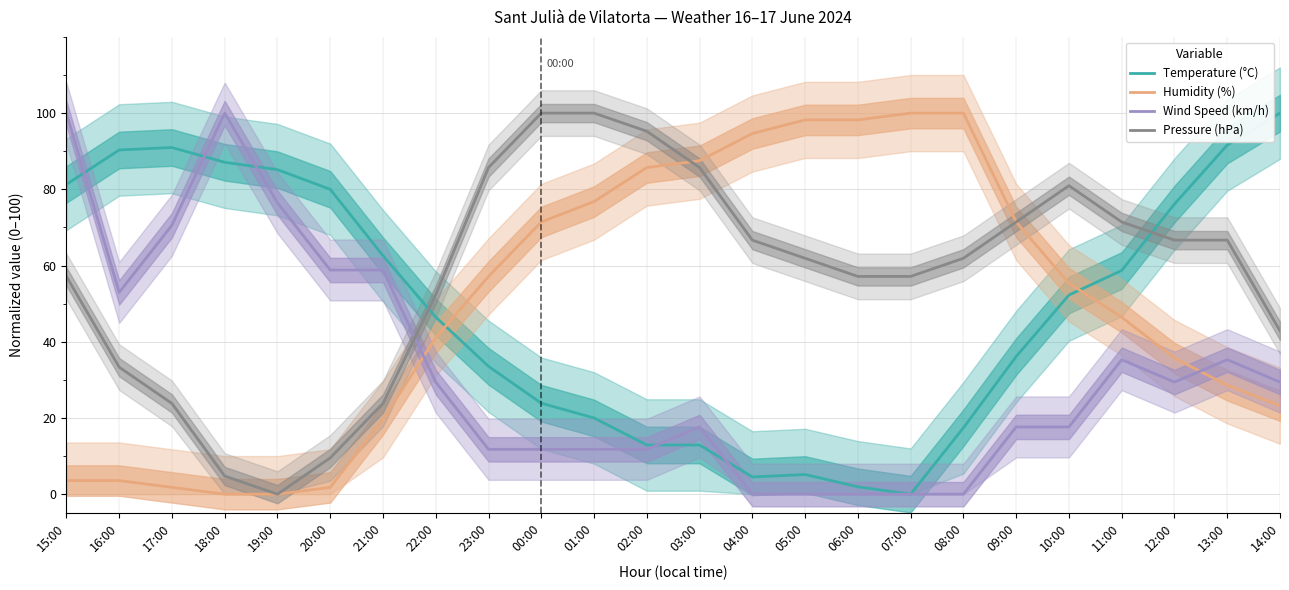

How many categories are shown in the chart?

24